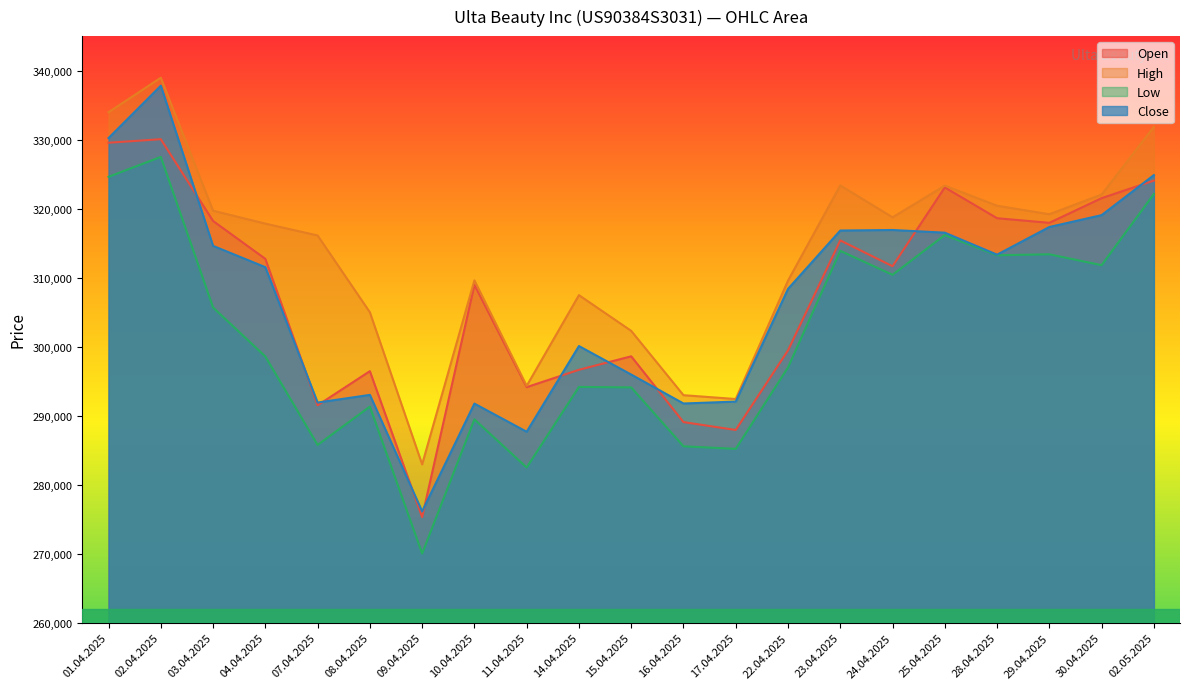

What is the difference between the Open values at 04.04.2025 and 22.04.2025?

13267